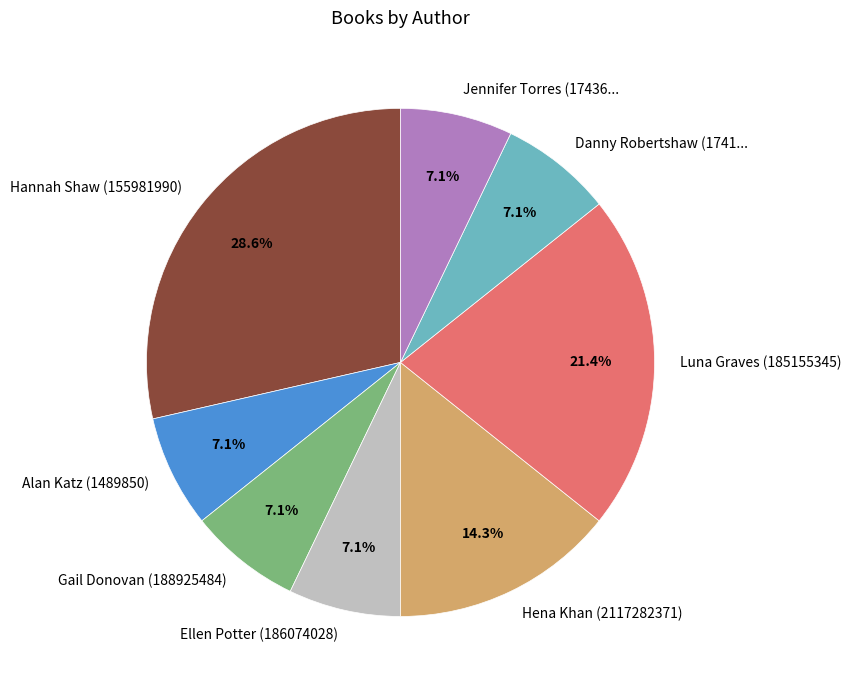

Is Alan Katz (1489850) the majority of the pie?

No